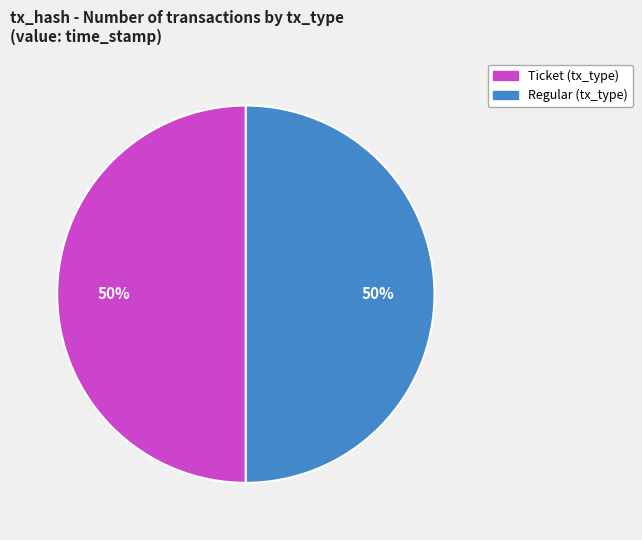

What is the ratio of the value at Ticket to the value at Regular?

1.0